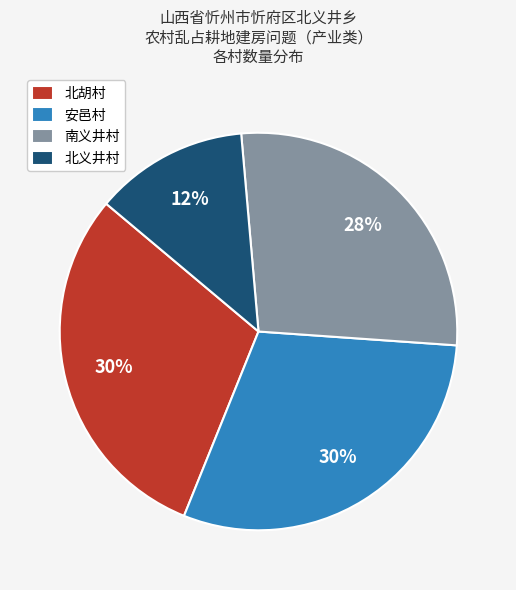

The 南义井村 slice represents 42% of the pie. True or false?

False